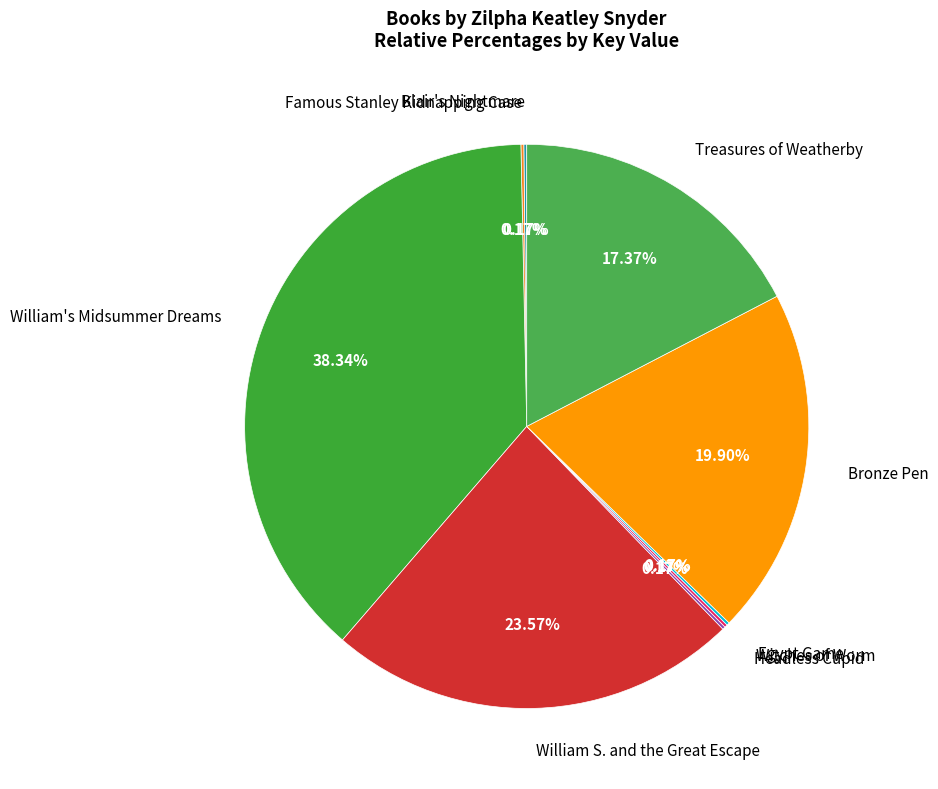

Which category has the biggest portion of the pie?

William's Midsummer Dreams